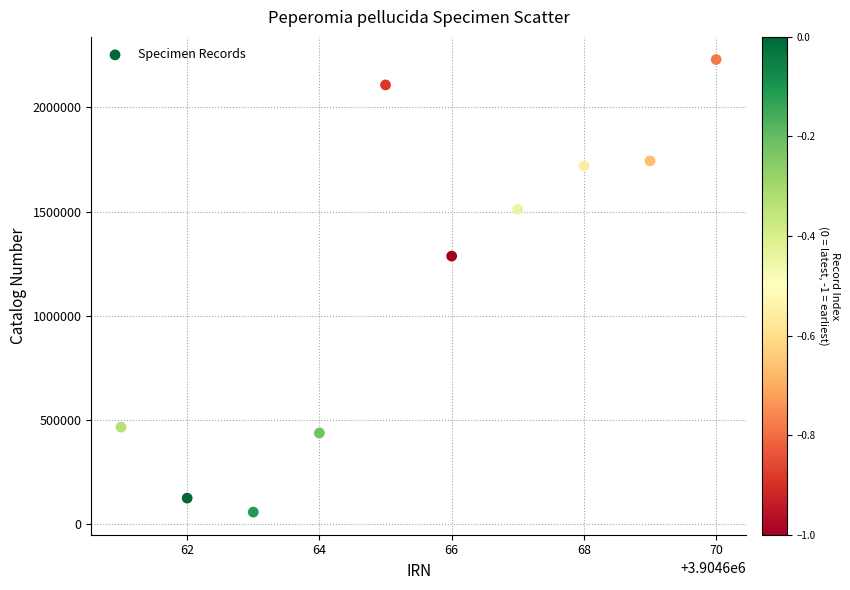

What is the average X value?

3904666